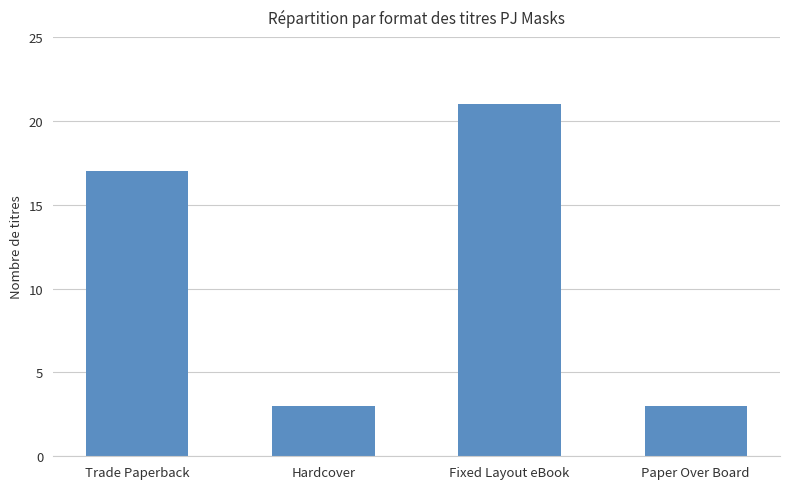

Does the chart contain stacked bars?

No